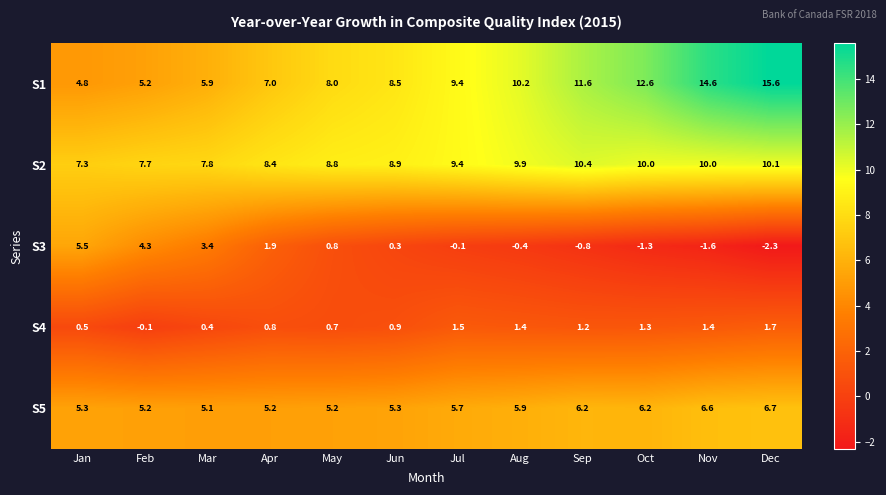

Rank the categories by S1 value from lowest to highest.

Jan, Feb, Mar, Apr, May, Jun, Jul, Aug, Sep, Oct, Nov, Dec